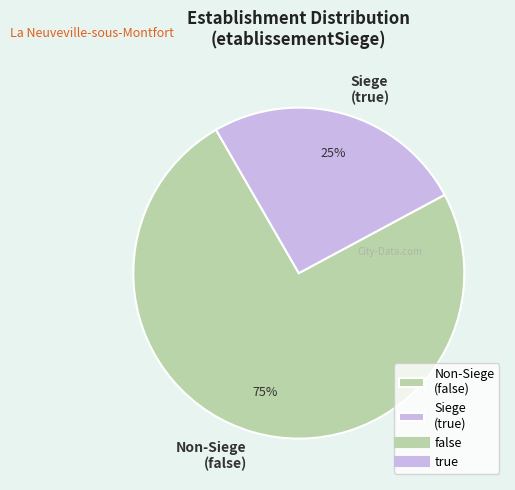

The Non-Siege (false) slice represents 67% of the pie. True or false?

False